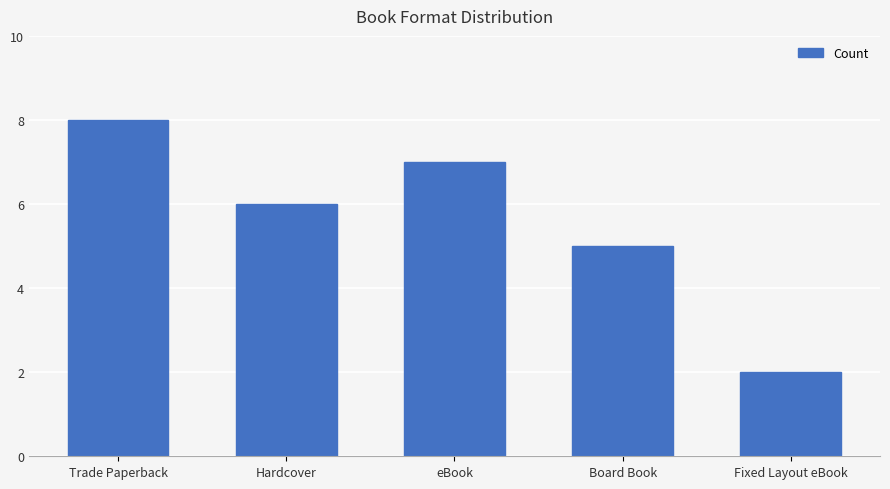

Is it true that the value at eBook is 2?

False